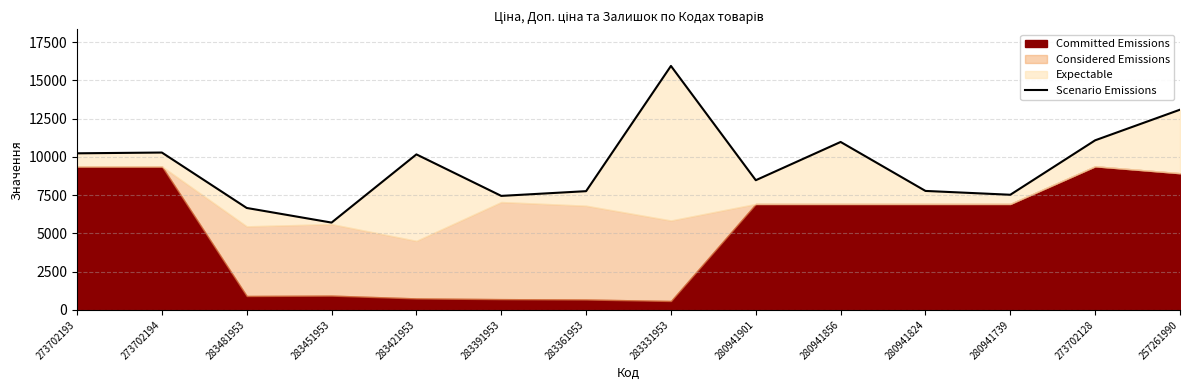

What is the smallest value displayed?

5707.2